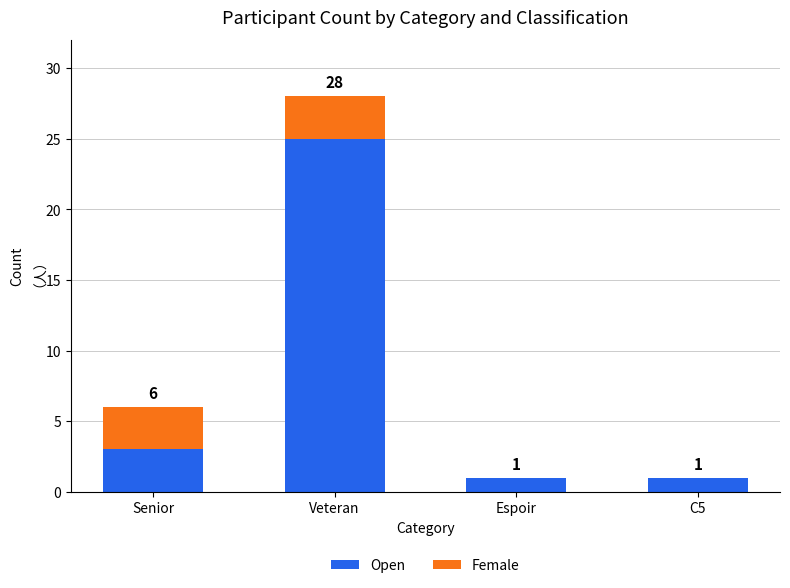

At which label does Open reach its peak?

Veteran